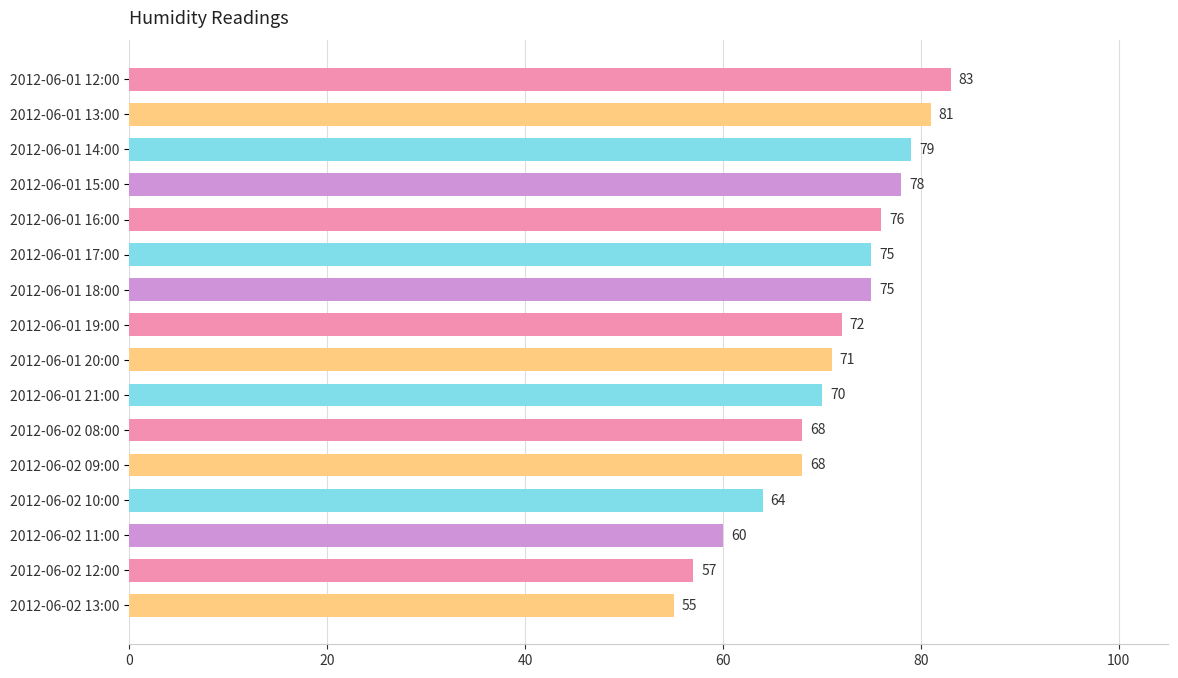

What is the value of the 3rd bar from the top?

79